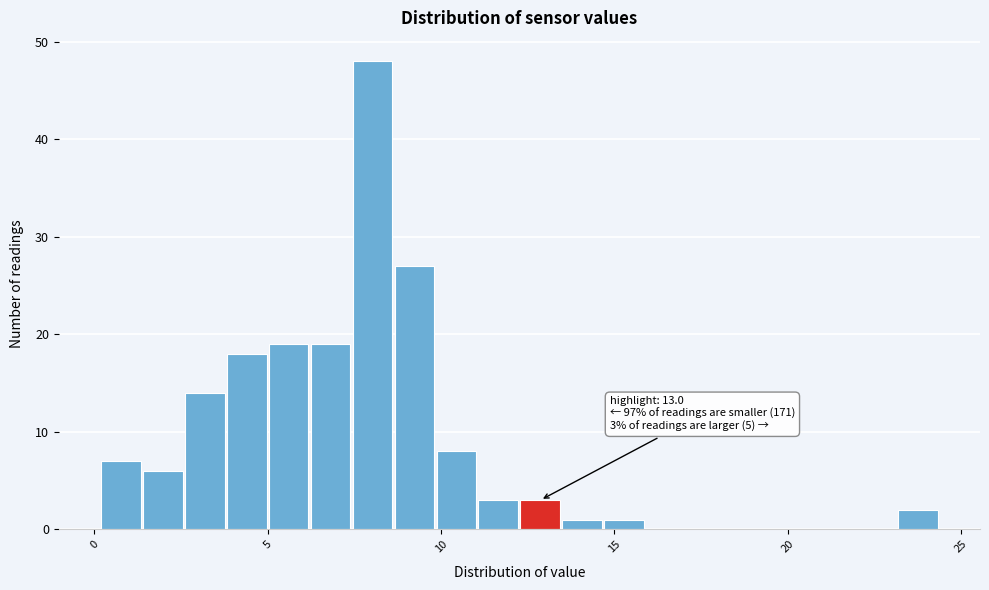

Read against the x-axis, roughly where is the centre of the tallest bar?

8.0